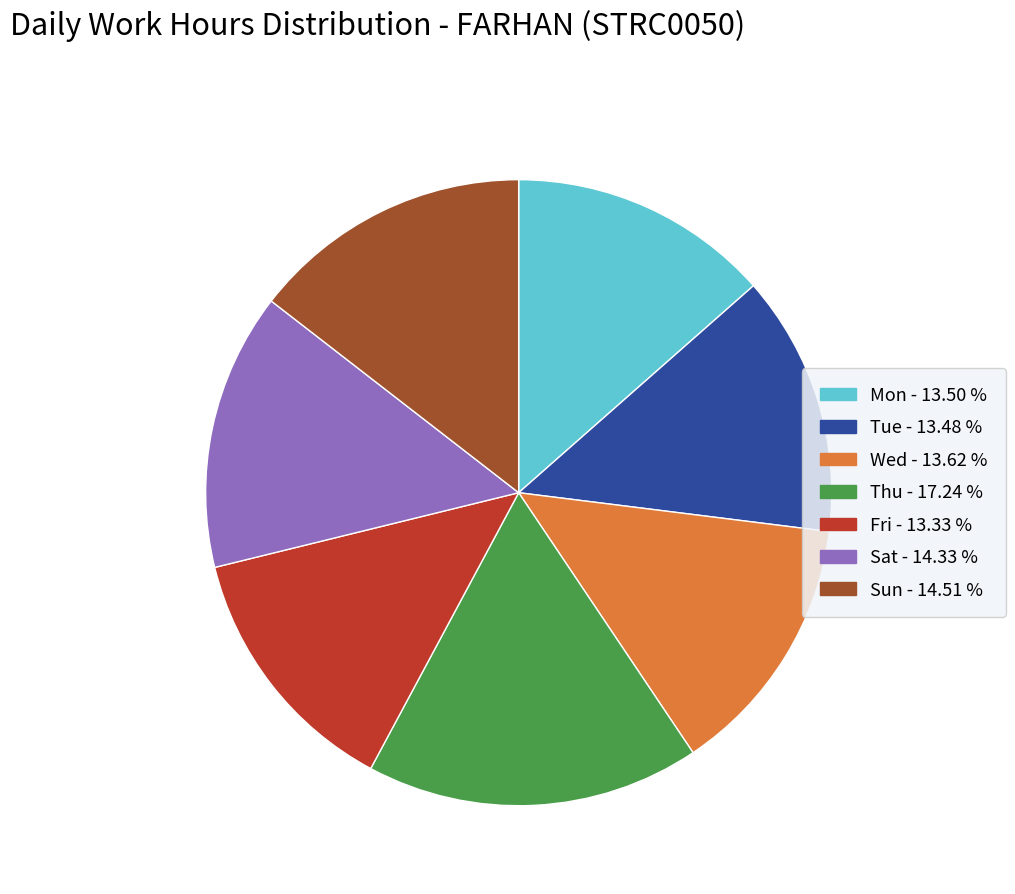

Does Tue - 13.48 % represent more than half of the total?

No